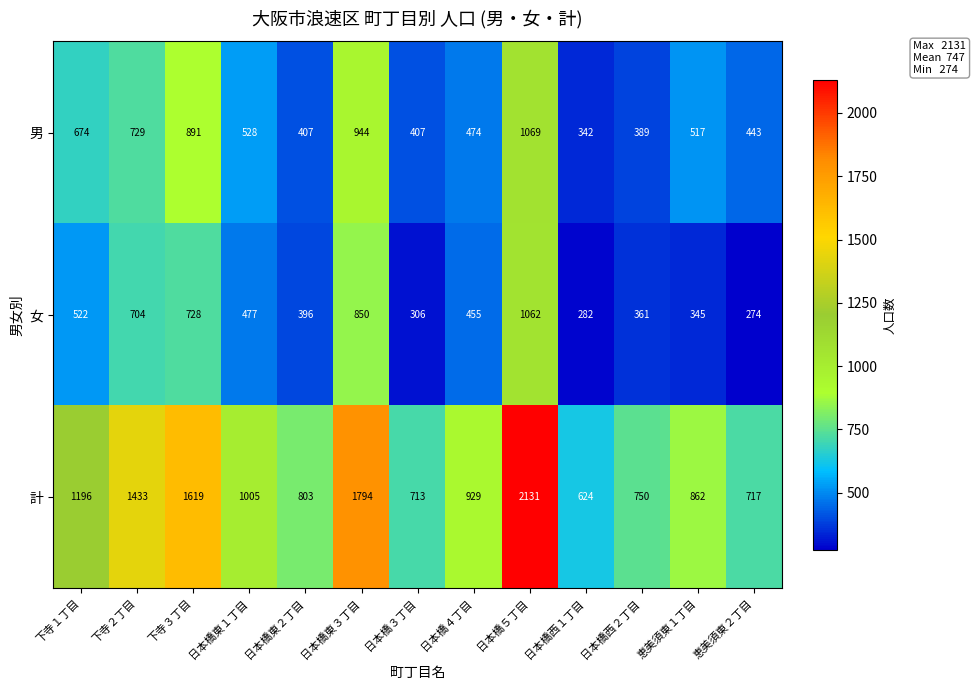

At 日本橋５丁目, list the series in order from smallest to largest.

女, 男, 計